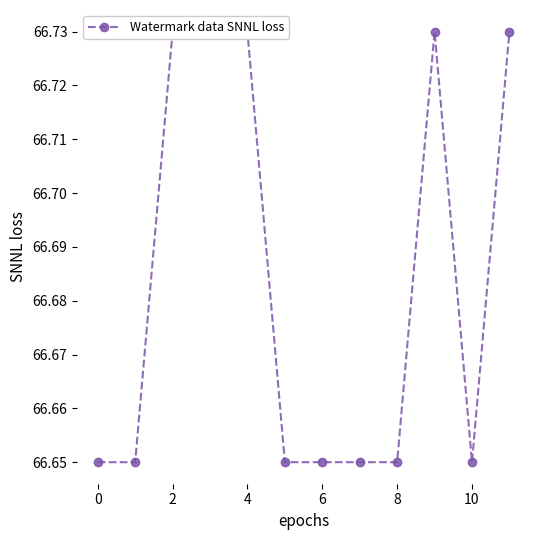

What is the sum of all values?

800.2